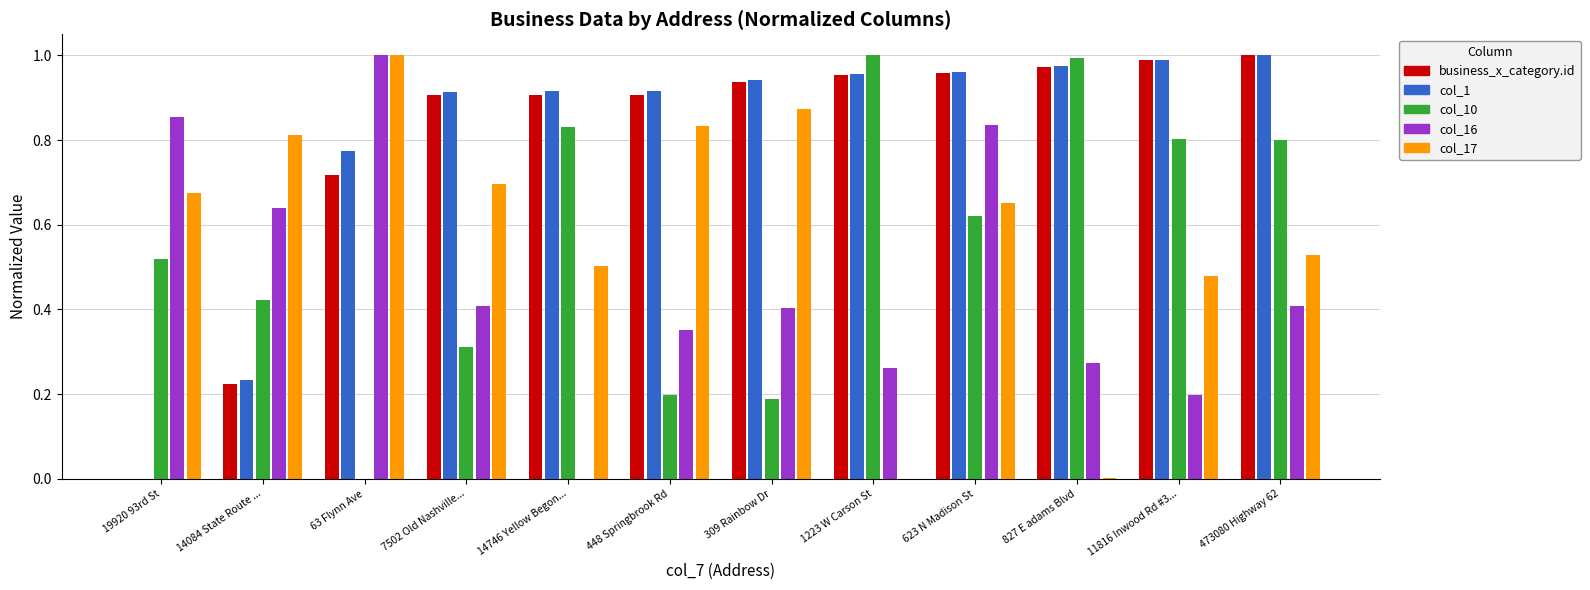

What is the total value across all series at 309 Rainbow Dr?

3.3